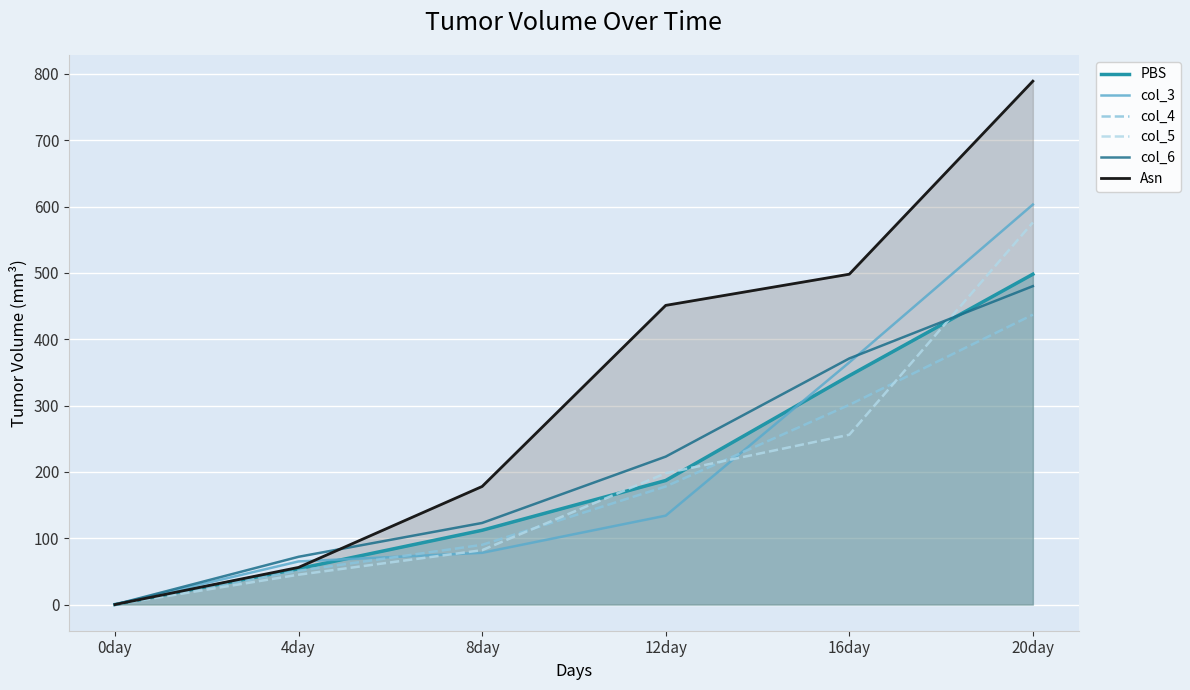

Which series changed the most between 4day and 20day?

Asn